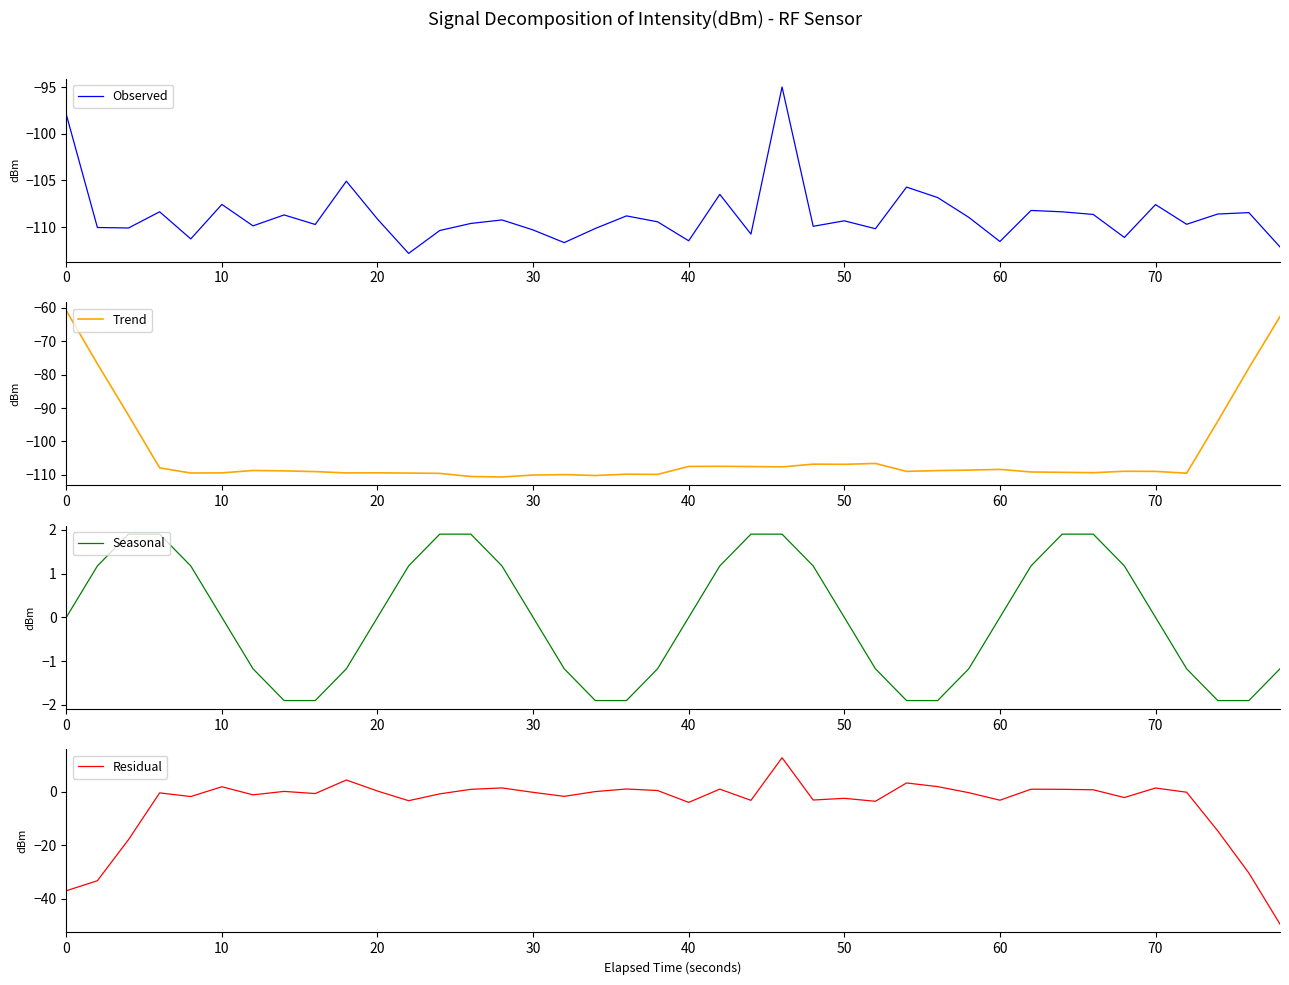

Read the Residual value at 20.

0.2